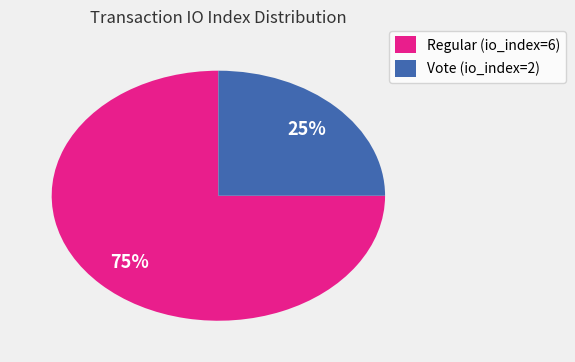

Do Vote (io_index=2) and Regular (io_index=6) together represent more than half of the pie?

Yes